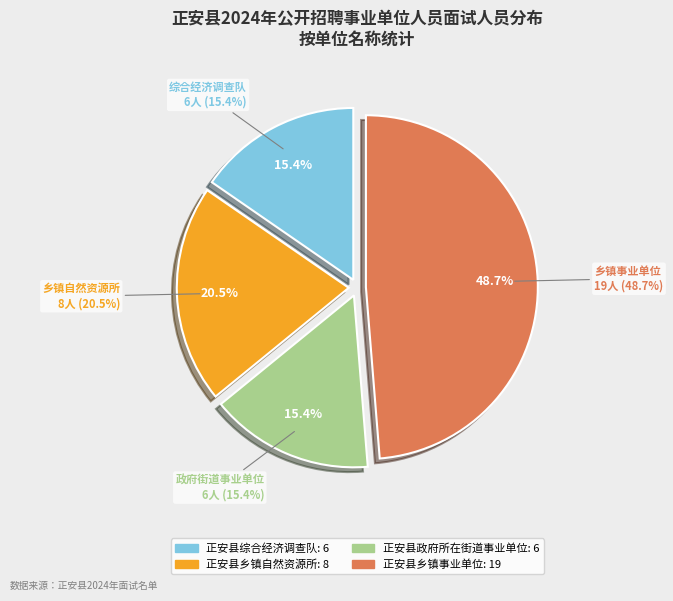

How many segments does this pie chart have?

4